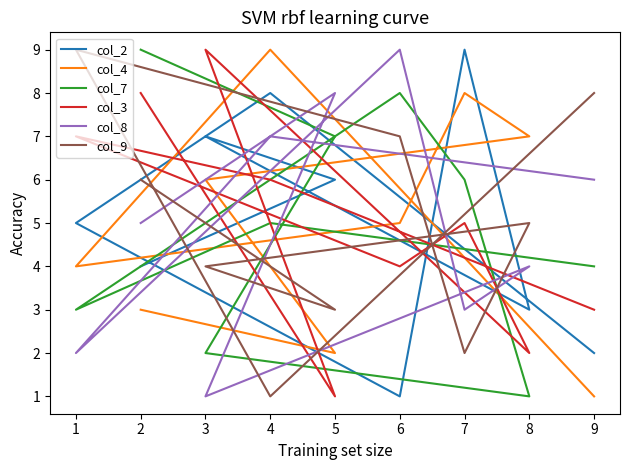

After their last crossing, which series has the higher values: col_7 or col_8?

col_8